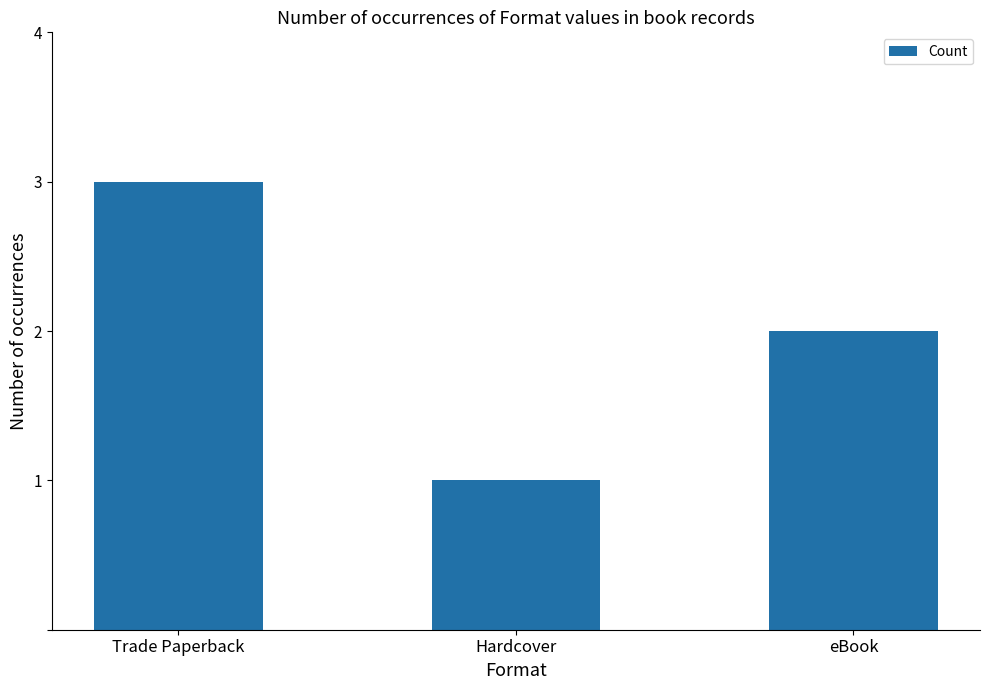

What position from the left is eBook?

3